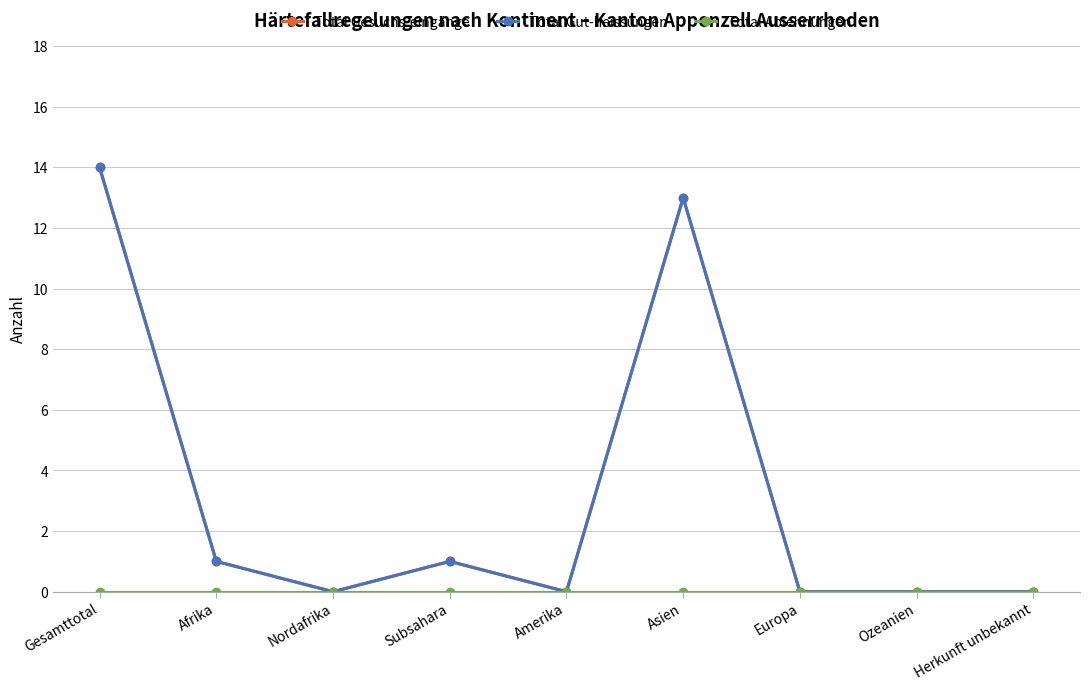

Is this an area chart (filled region under the line)?

No